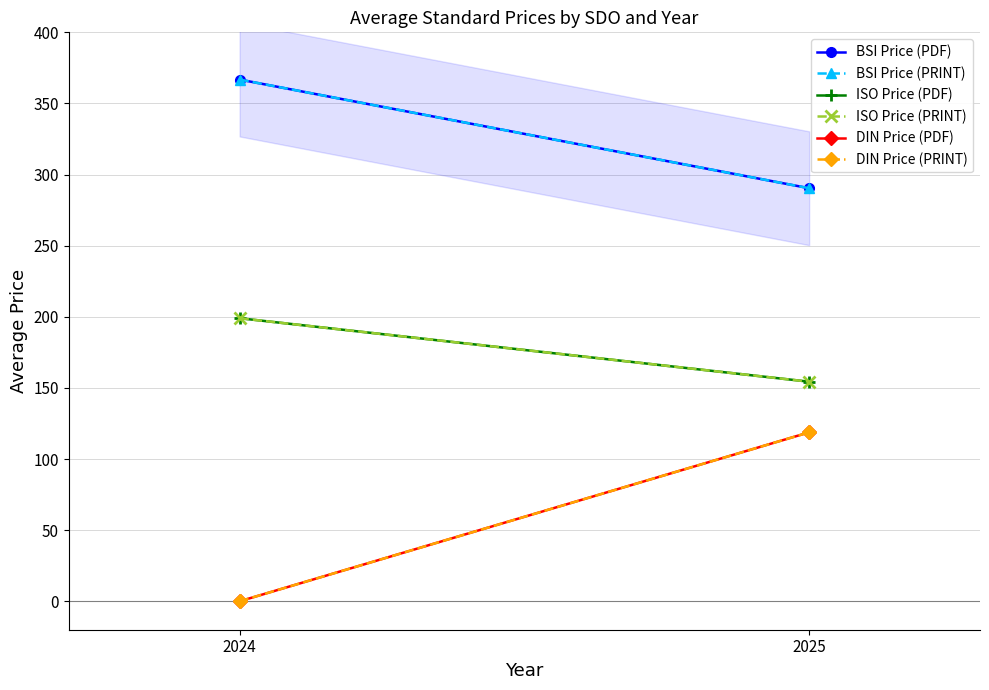

True or false: BSI Price (PRINT) has a value of 103.6 at 2024.

False